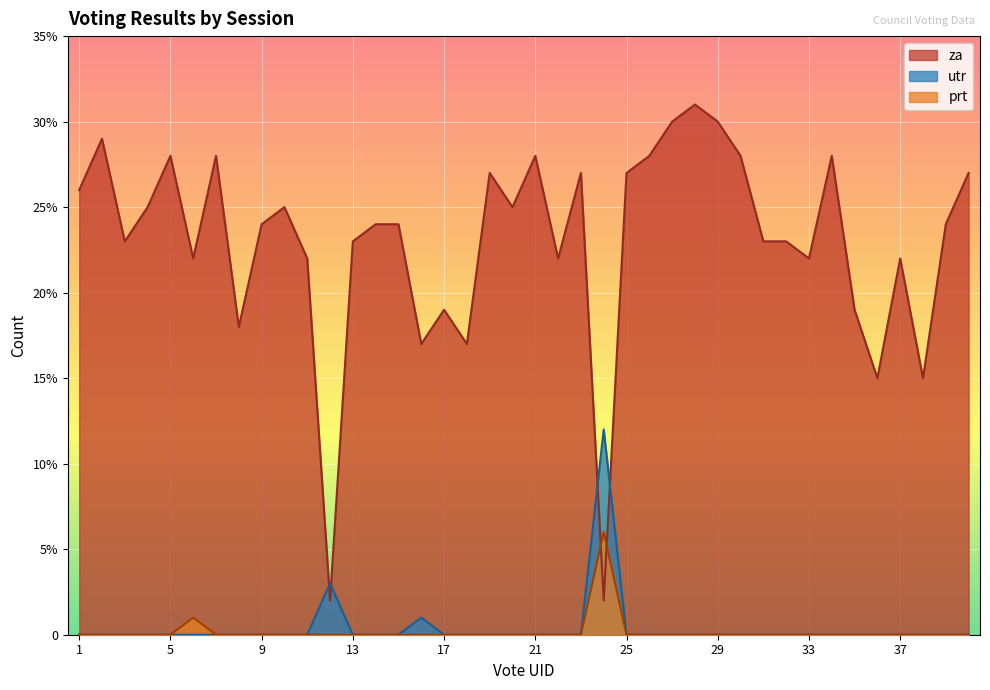

Reading left to right, extract all data points from this chart.

za: 1=26	2=29	3=23	4=25	5=28	6=22	7=28	8=18	9=24	10=25	11=22	12=2	13=23	14=24	15=24	16=17	17=19	18=17	19=27	20=25	21=28	22=22	23=27	24=2	25=27	26=28	27=30	28=31	29=30	30=28	31=23	32=23	33=22	34=28	35=19	36=15	37=22	38=15	39=24	40=27
prt: 1=0	2=0	3=0	4=0	5=0	6=1	7=0	8=0	9=0	10=0	11=0	12=0	13=0	14=0	15=0	16=0	17=0	18=0	19=0	20=0	21=0	22=0	23=0	24=6	25=0	26=0	27=0	28=0	29=0	30=0	31=0	32=0	33=0	34=0	35=0	36=0	37=0	38=0	39=0	40=0
utr: 1=0	2=0	3=0	4=0	5=0	6=0	7=0	8=0	9=0	10=0	11=0	12=3	13=0	14=0	15=0	16=1	17=0	18=0	19=0	20=0	21=0	22=0	23=0	24=12	25=0	26=0	27=0	28=0	29=0	30=0	31=0	32=0	33=0	34=0	35=0	36=0	37=0	38=0	39=0	40=0